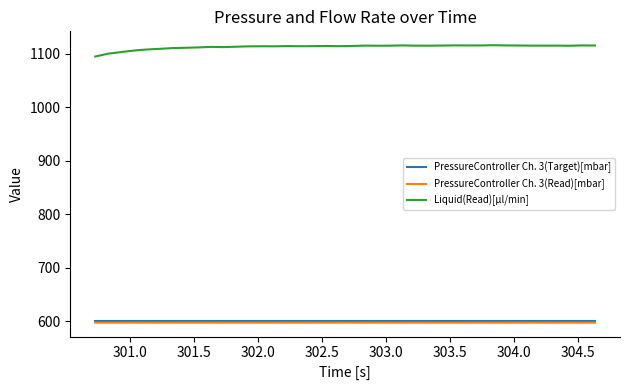

How many distinct data groups are displayed?

3